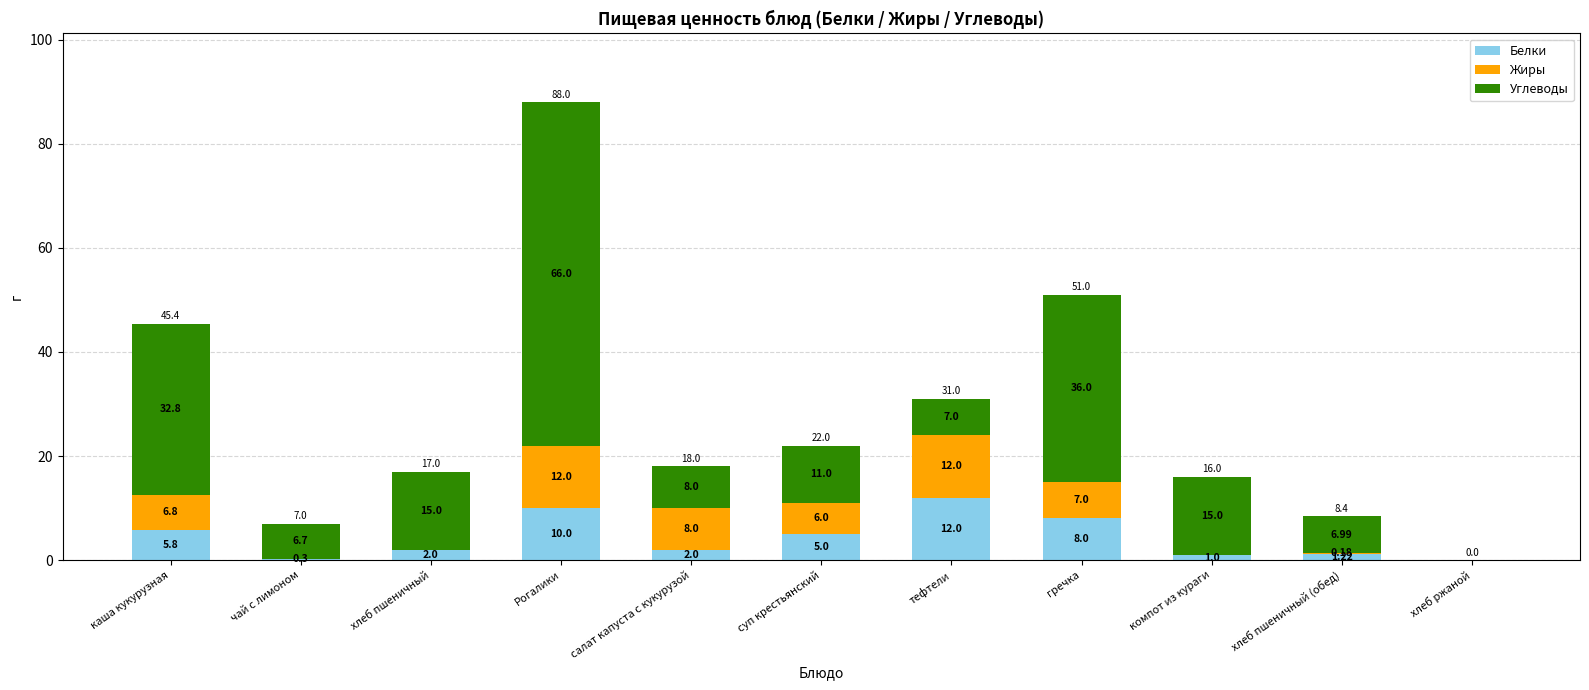

What is the sum of all Белки values?

47.3